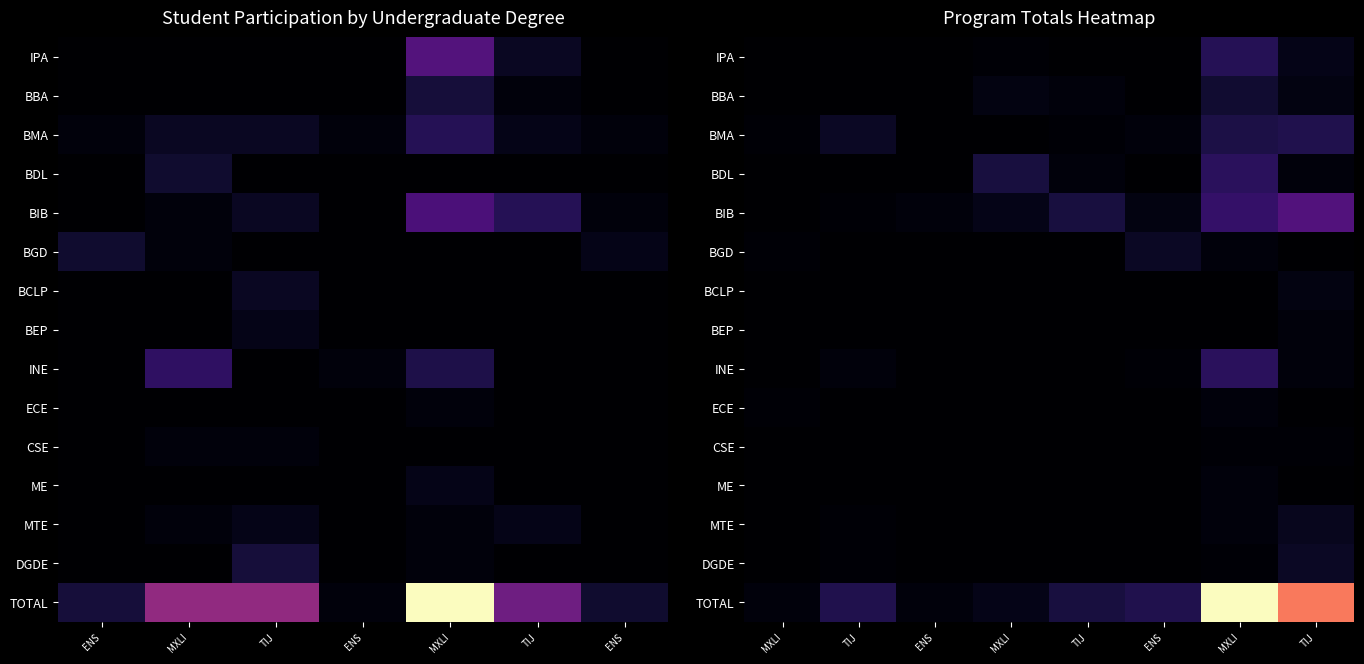

How many categories are shown in the chart?

8